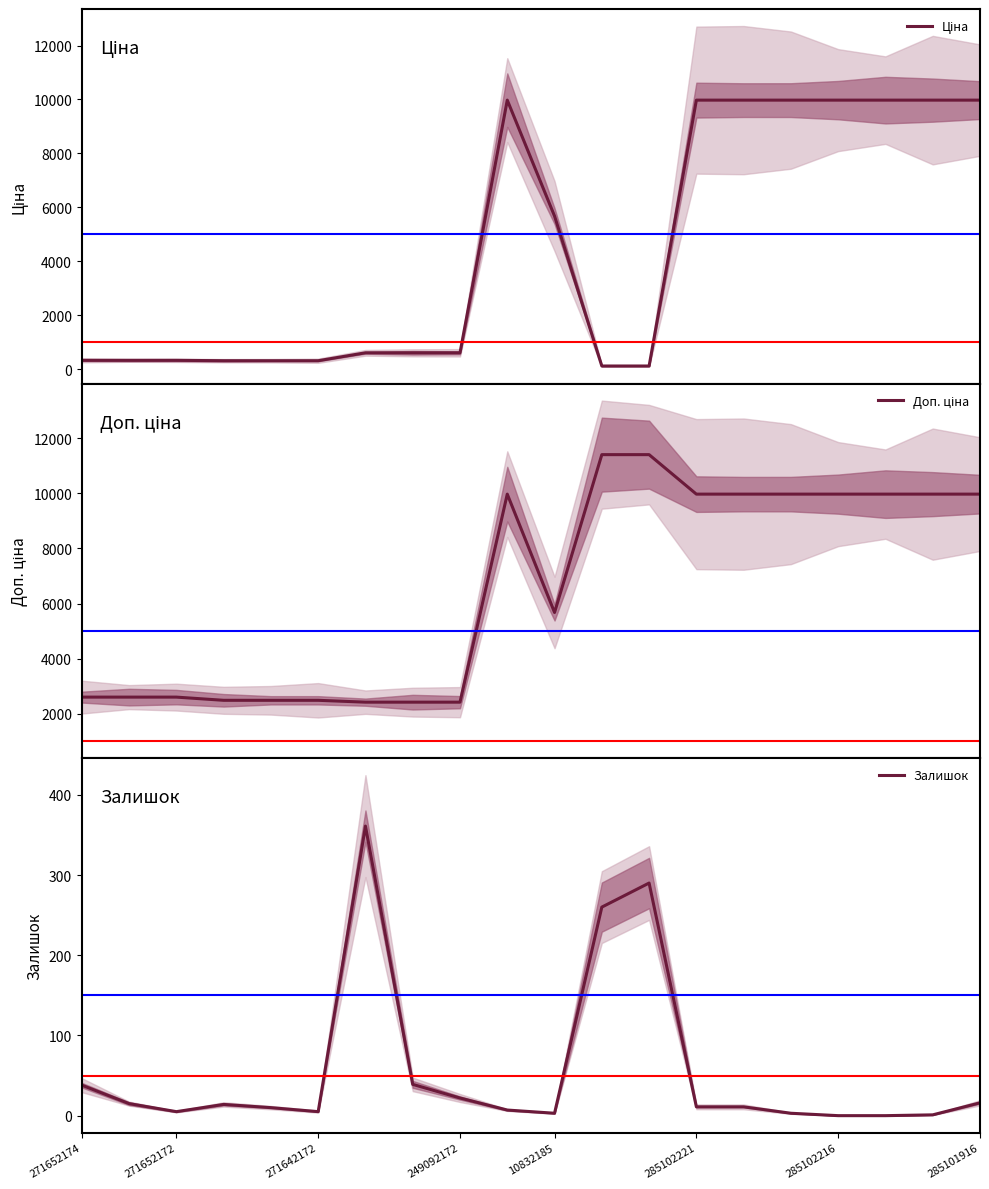

What is the difference between the maximum and second lowest values in the Залишок series?

361